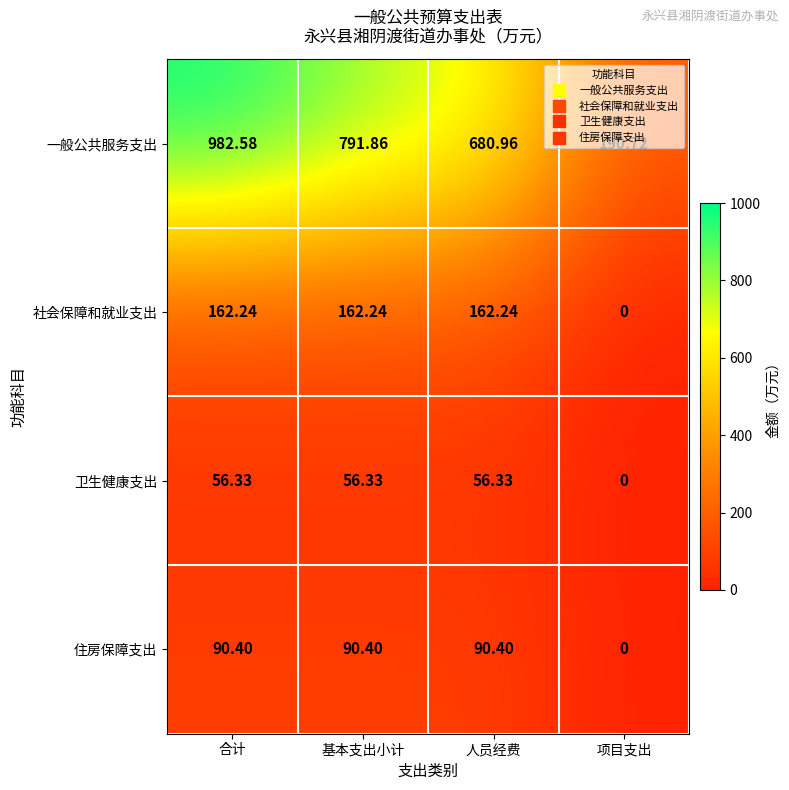

Which category has the highest value across all series?

合计